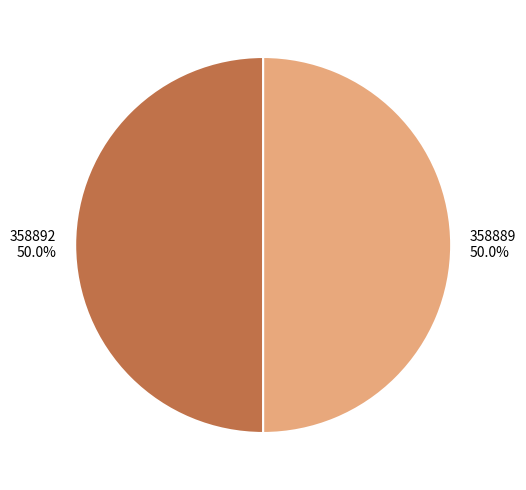

How many slices are in this pie chart?

2